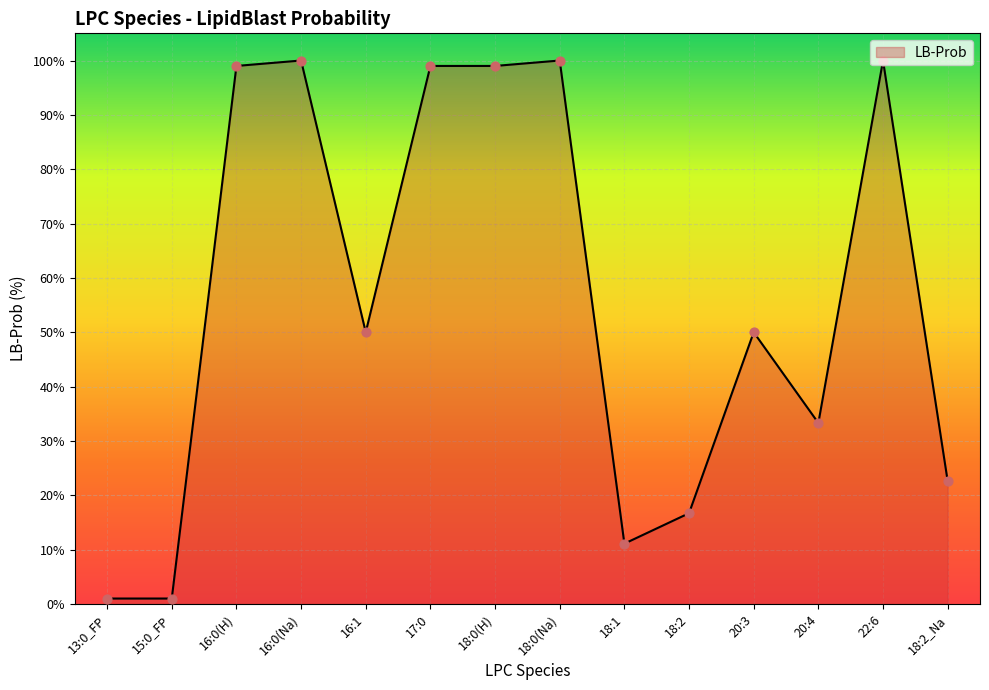

What is the change in value from 17:0 to 18:1?

-87.9